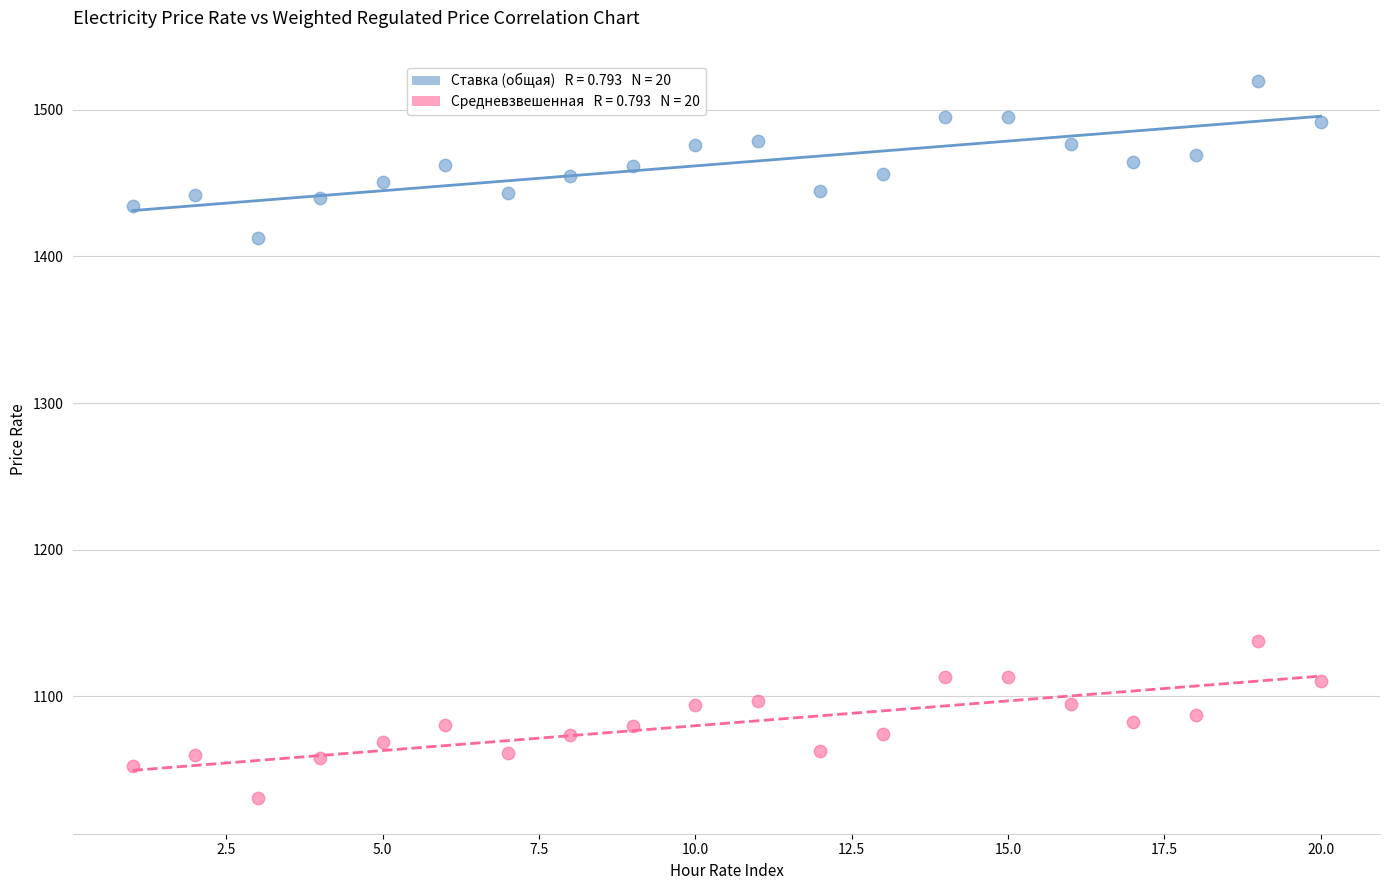

Across all data points, what is the range of Y values (max minus min)?

489.1